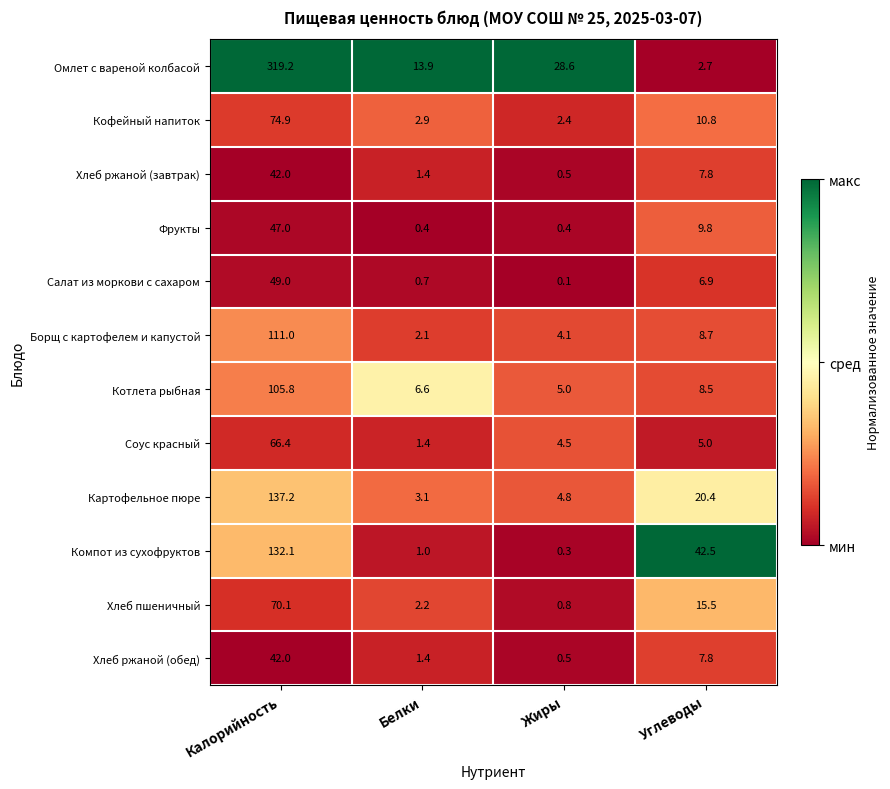

Which series has the largest total across all categories?

Омлет с вареной колбасой